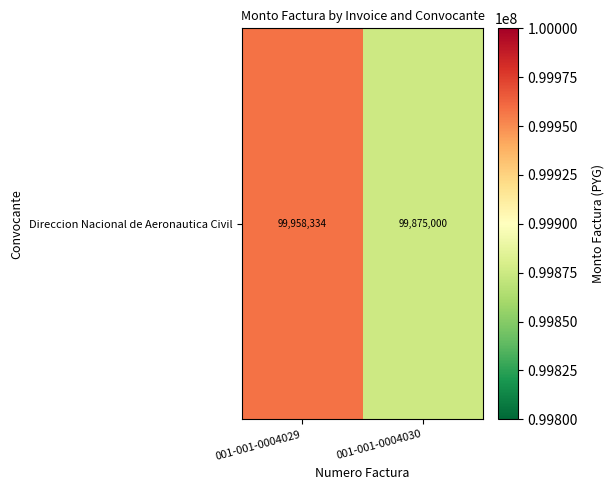

How many series are shown in this chart?

1